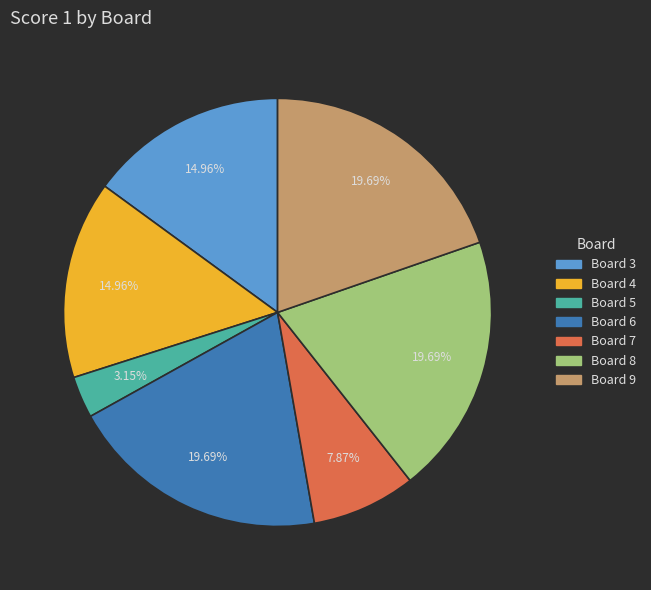

Is there any slice that represents more than half of the pie?

No